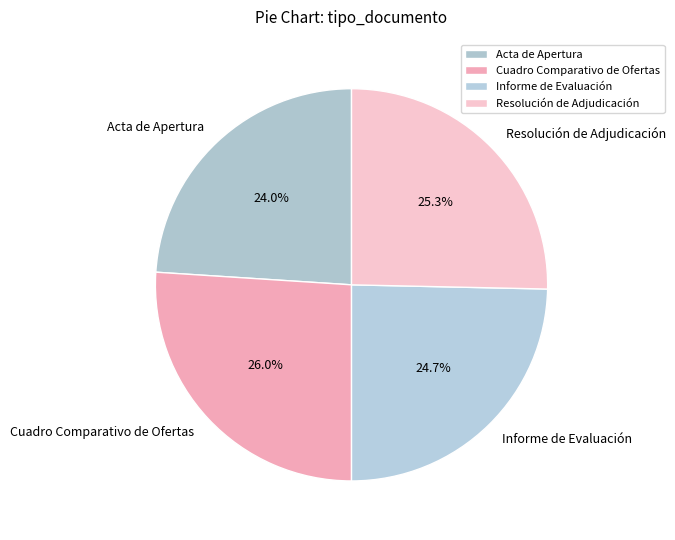

The Informe de Evaluación slice represents 25% of the pie. True or false?

True